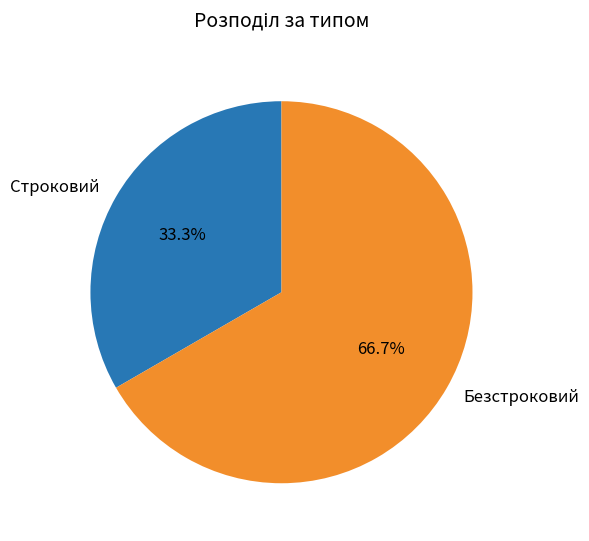

Rank the categories by value from highest to lowest.

Безстроковий, Строковий